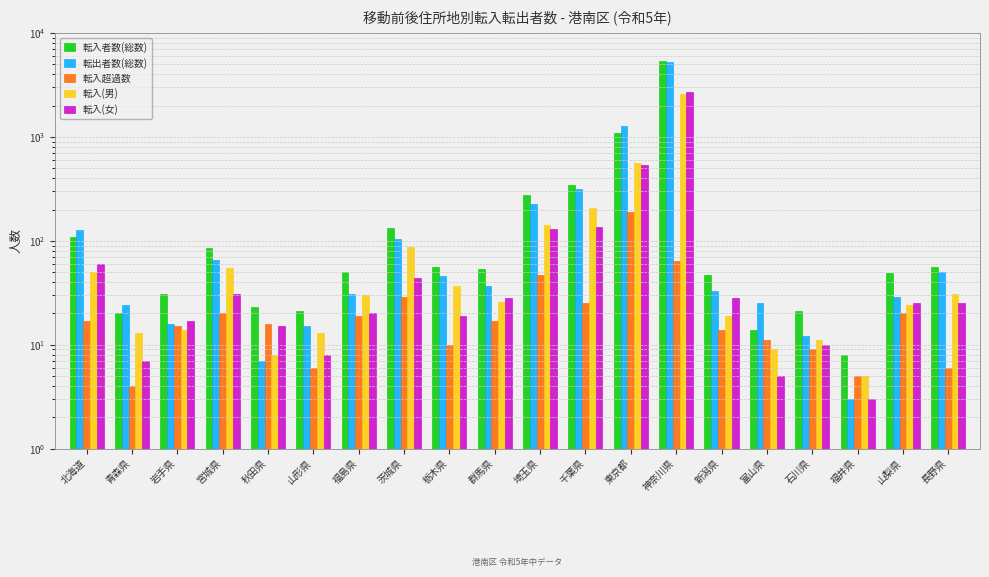

What is the difference between the highest and lowest values at 東京都?

1087